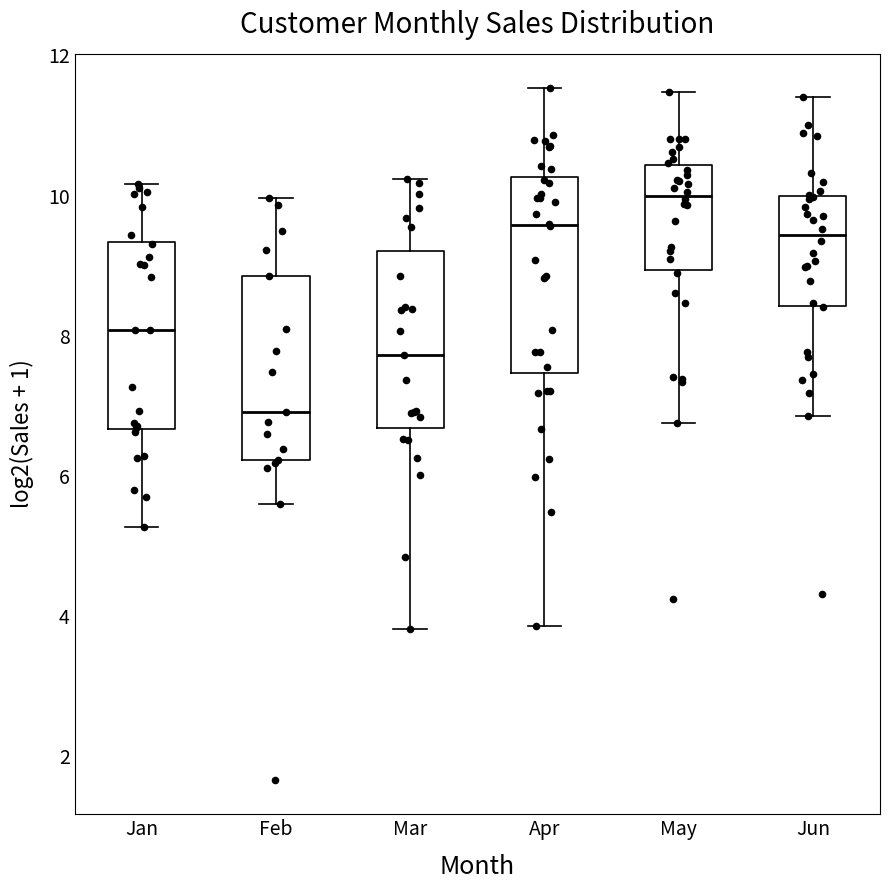

Where is the lower edge of the box for Feb on the y-axis? The values are not printed on the chart, so give them approximately, as read against the axis.

6.2